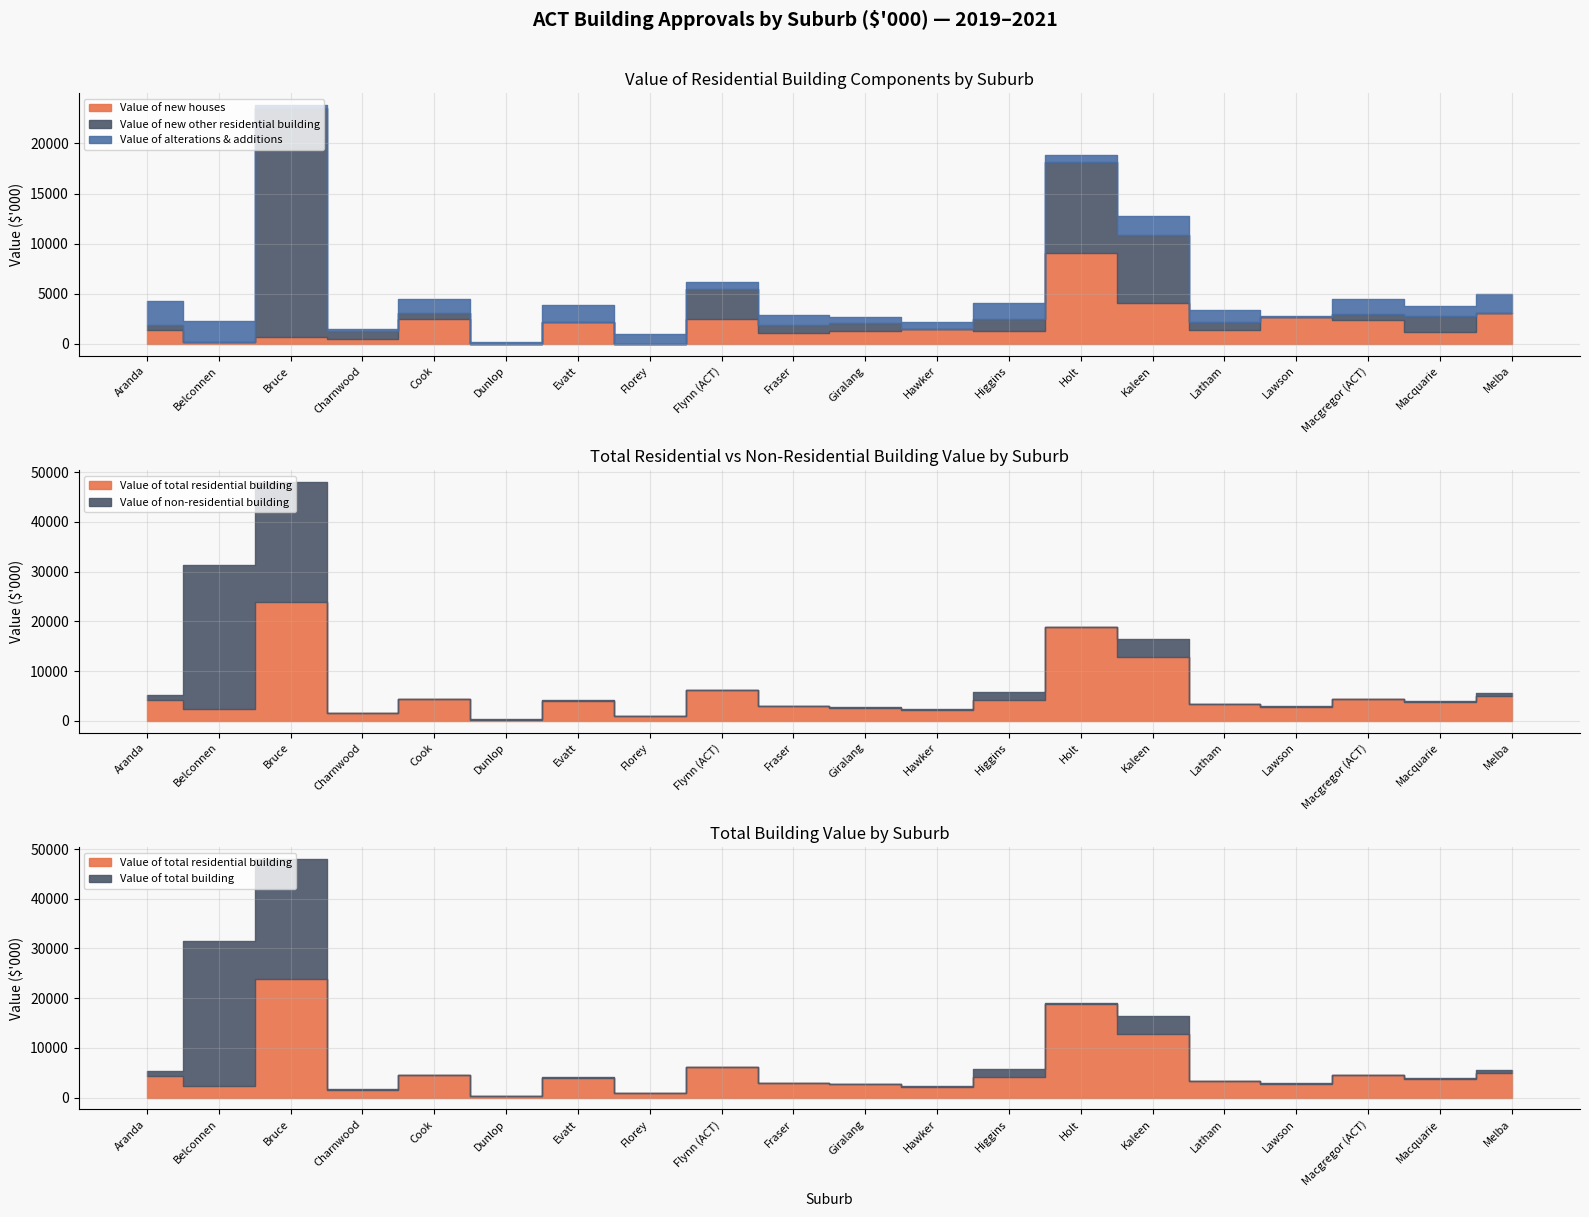

How many interior local valleys does the Value of alterations & additions series have?

7